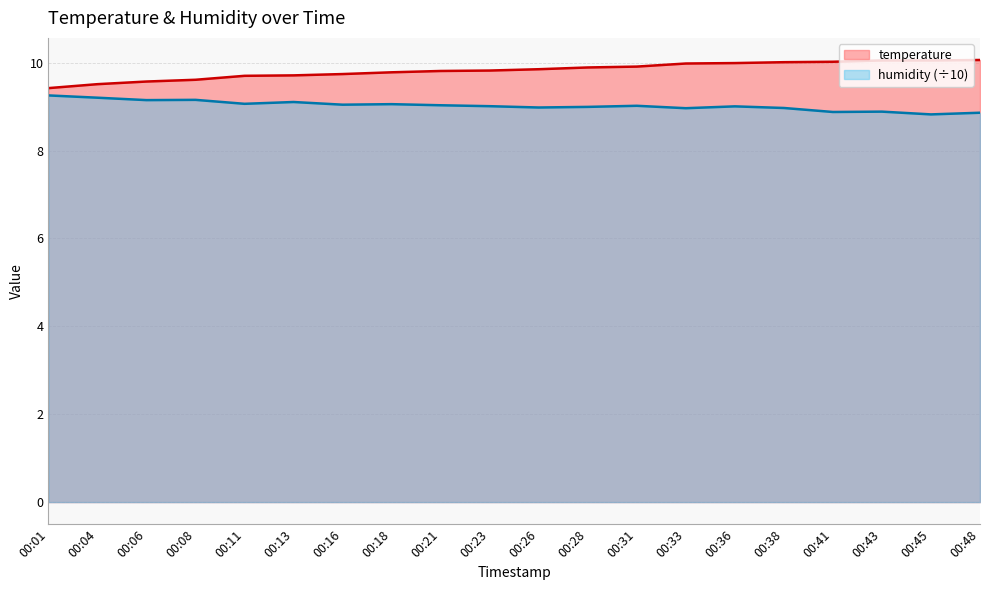

Rank the series by their average value, from highest to lowest.

temperature, humidity (÷10)